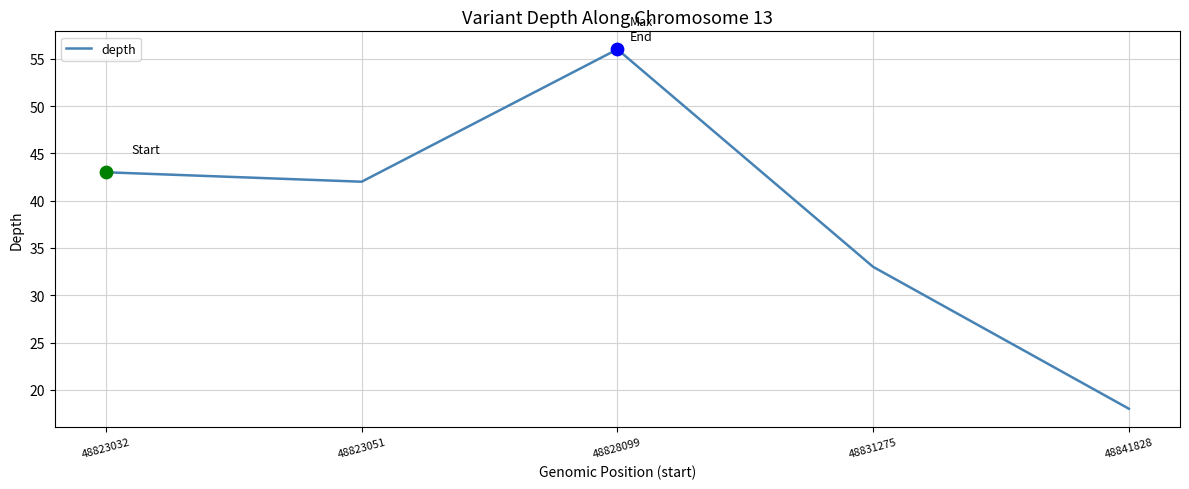

What is the change in value from 48823051 to 48828099?

+14